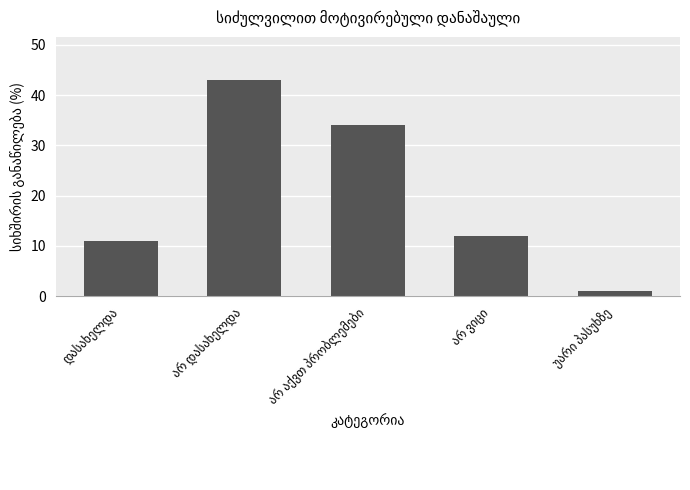

What is the average value?

20